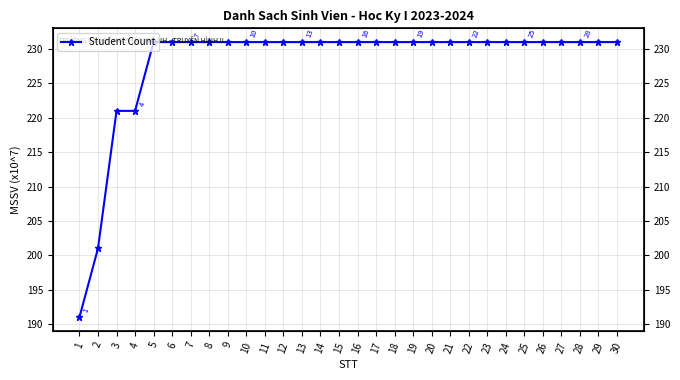

True or false: the data shows 3273773340 at 27.

False